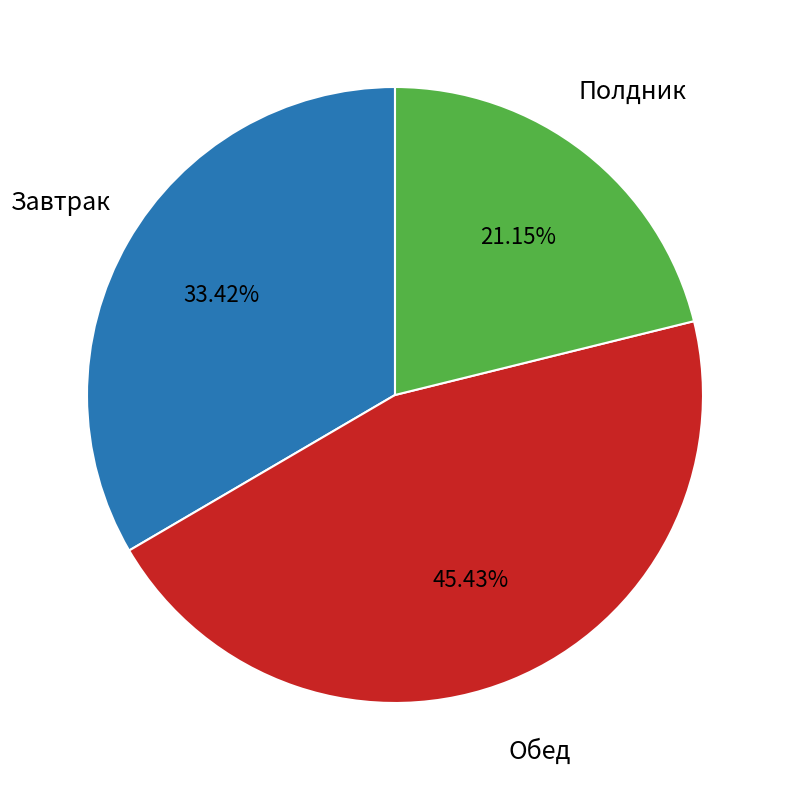

Is the sum of Полдник and Завтрак greater than half?

Yes